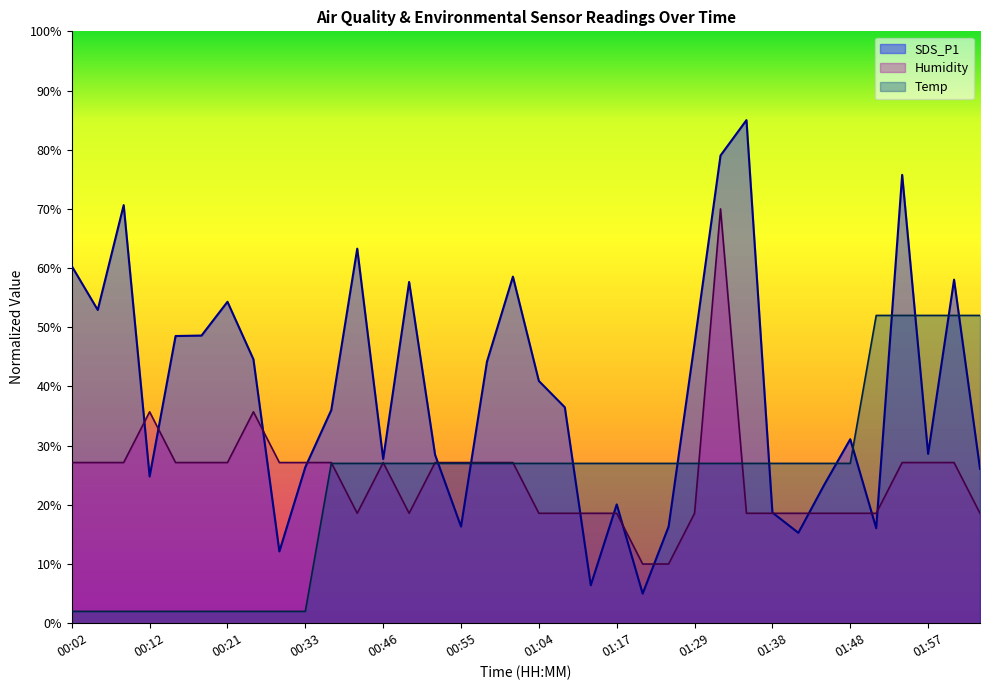

The SDS_P1 series shows 44.2 at 00:58. True or false?

True